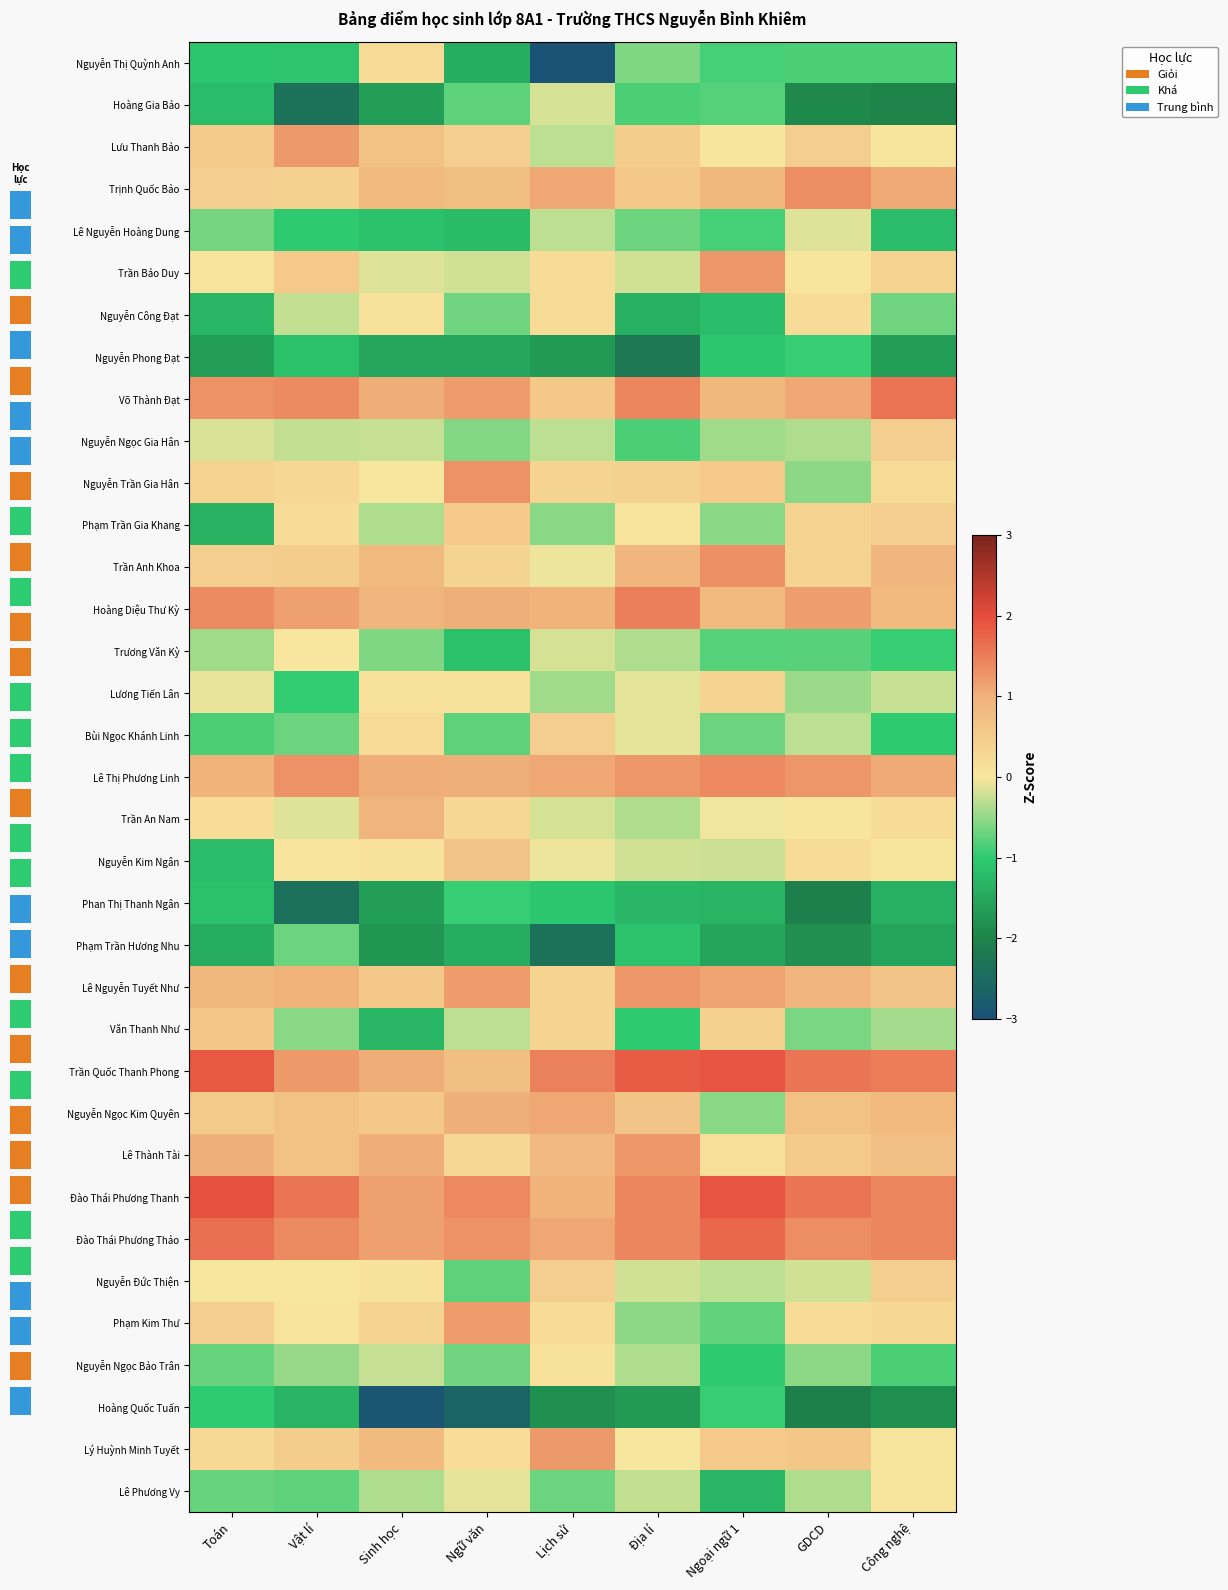

Which series has the largest range (max minus min)?

Nguyễn Thị Quỳnh Anh